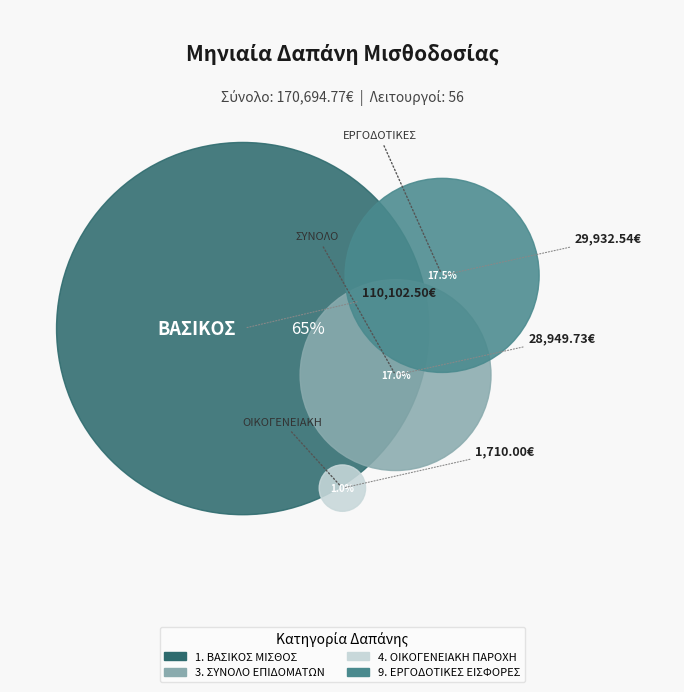

Count the number of slices in the pie.

4